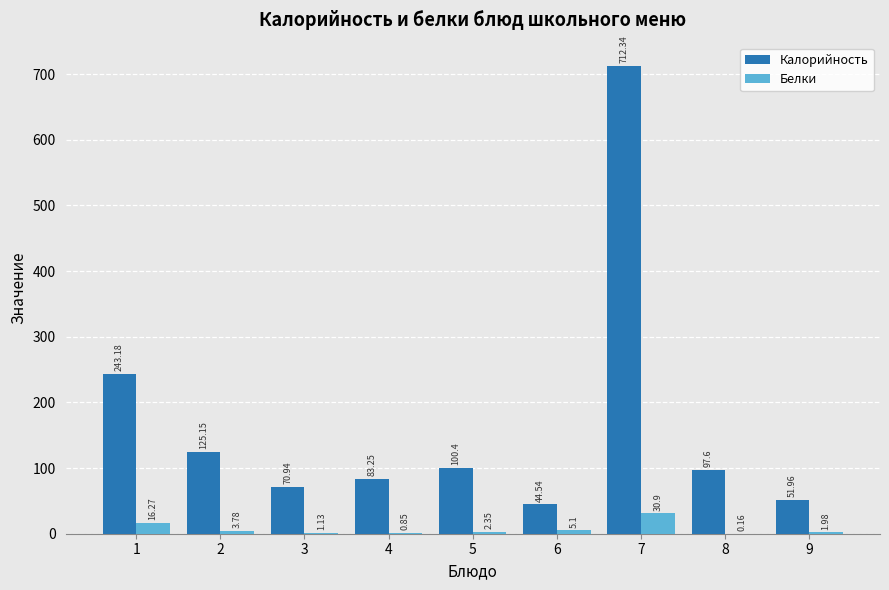

Is the value of Калорийность at 5 greater than the value of Белки at 3?

Yes